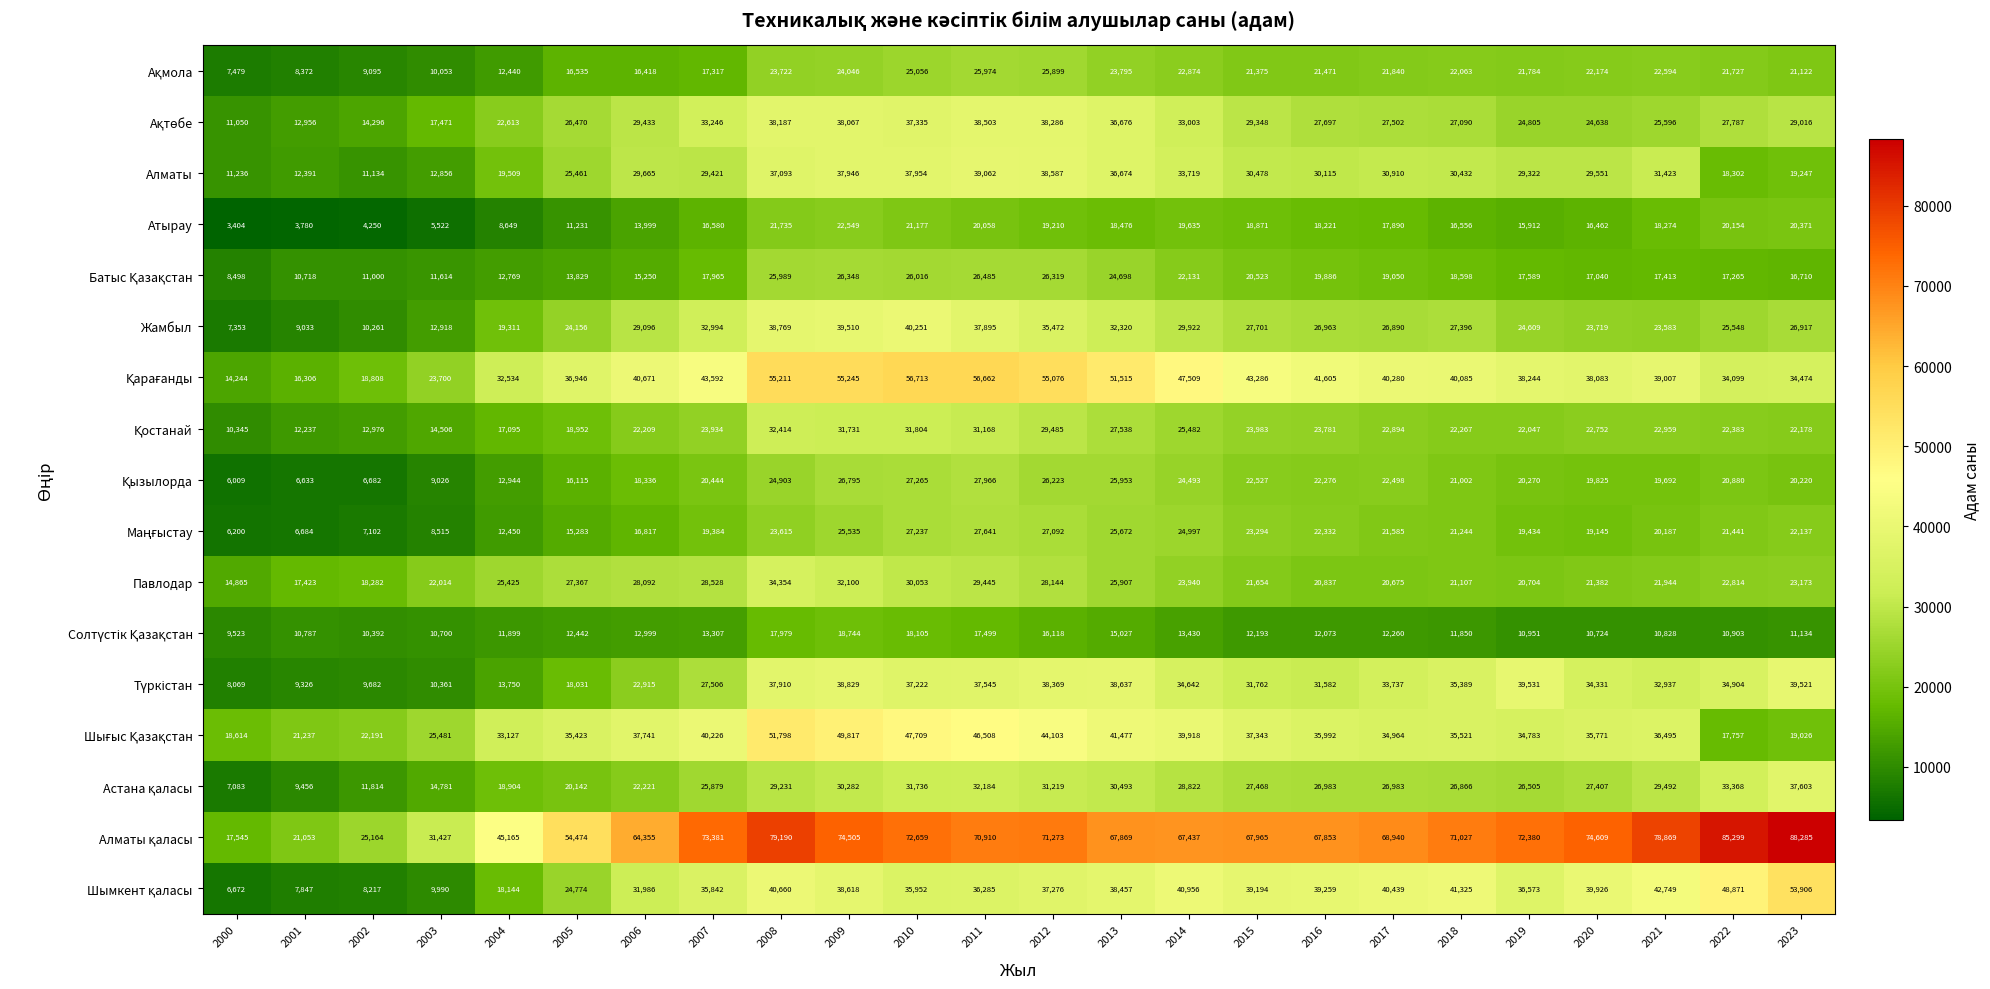

What is the sum of all Жамбыл values?

632587